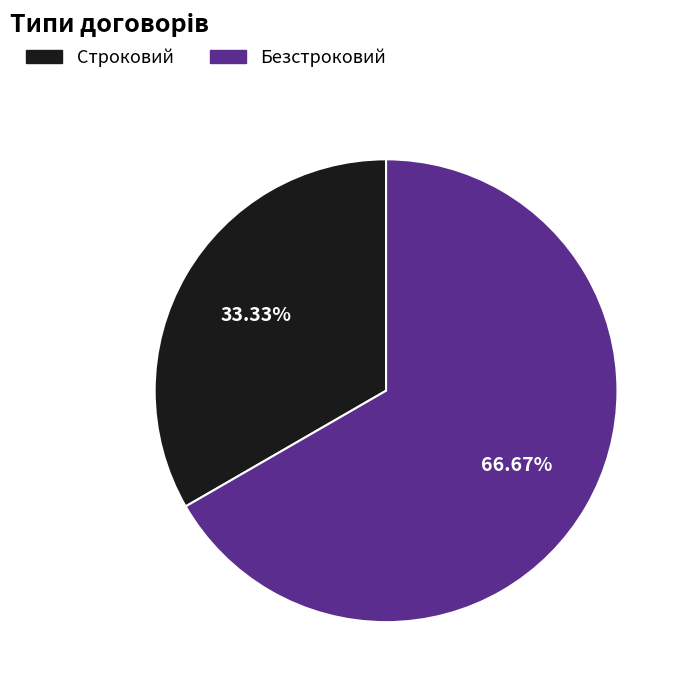

Count the number of slices in the pie.

2